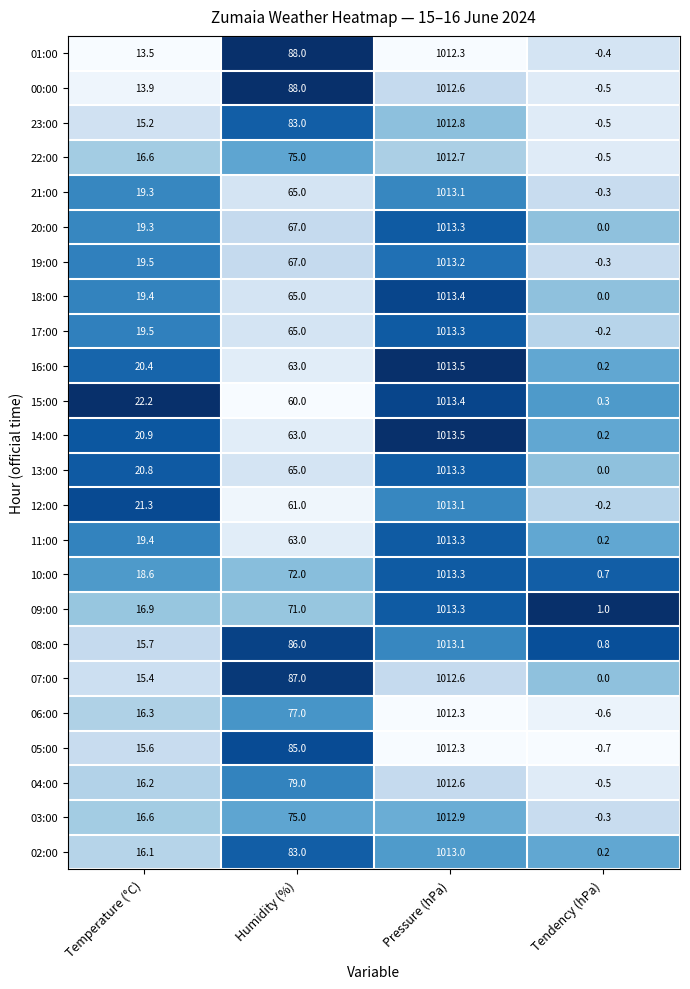

How many values in 12:00 are above zero?

3